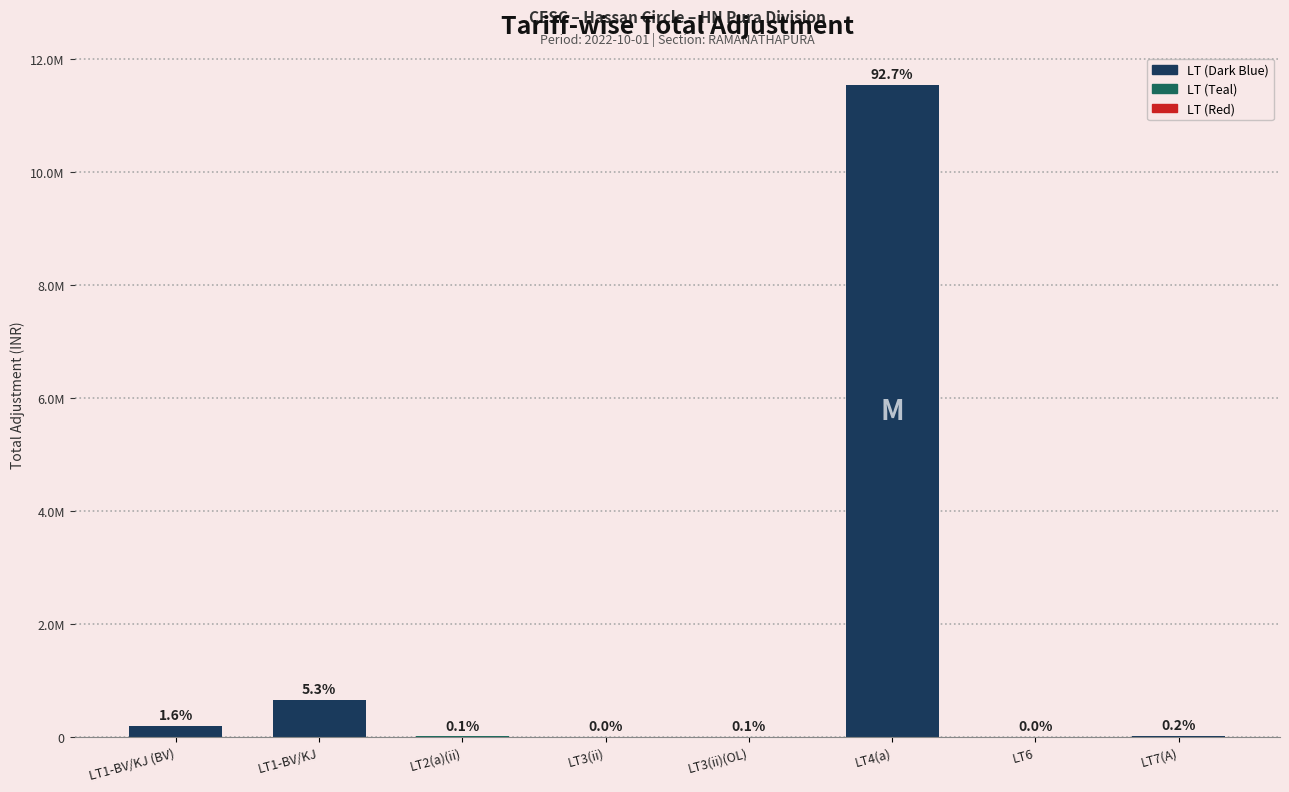

Are the bars horizontal?

No